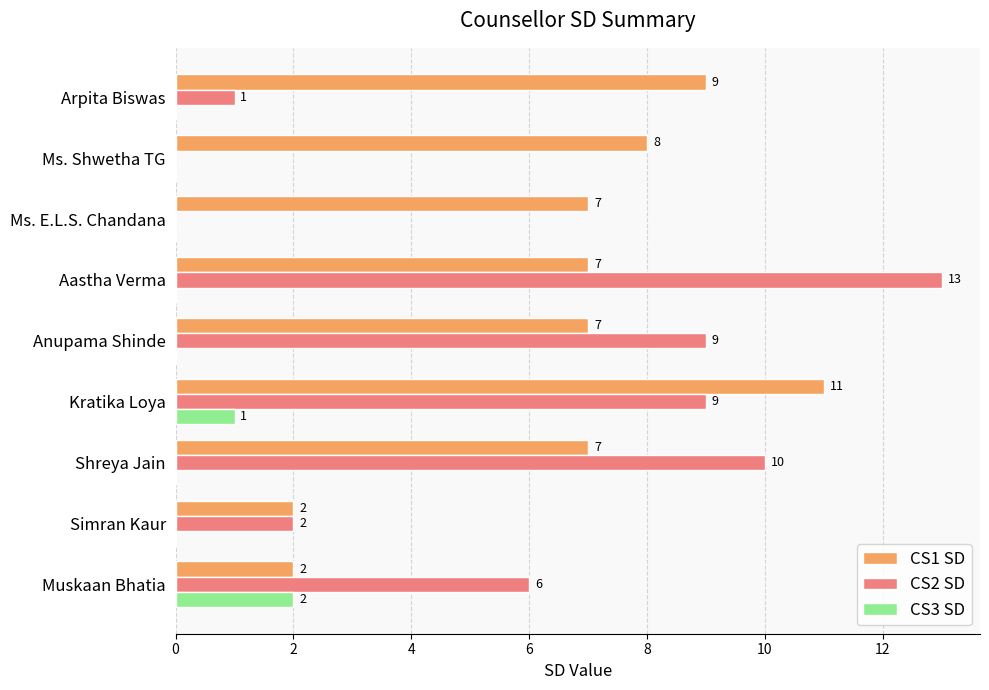

What is the sum of all CS3 SD values?

3